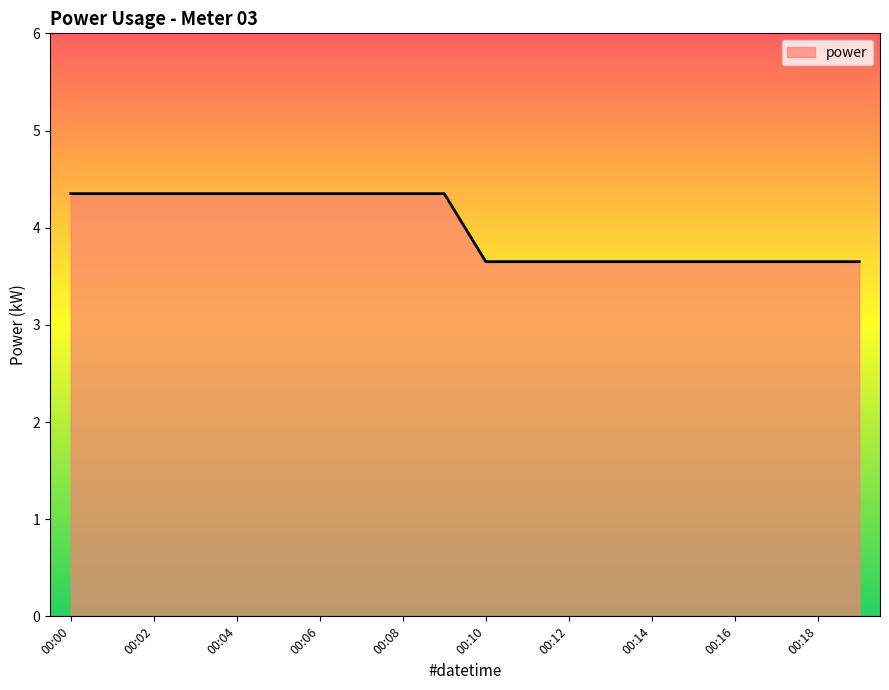

How many lines are shown in the chart?

1